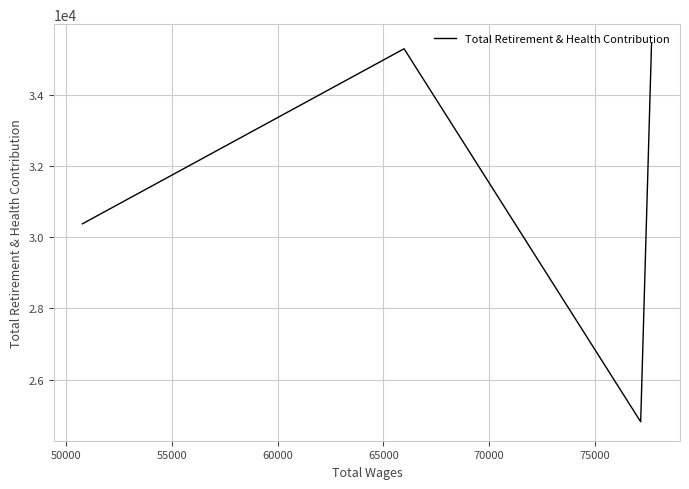

How many values are below 35285?

2